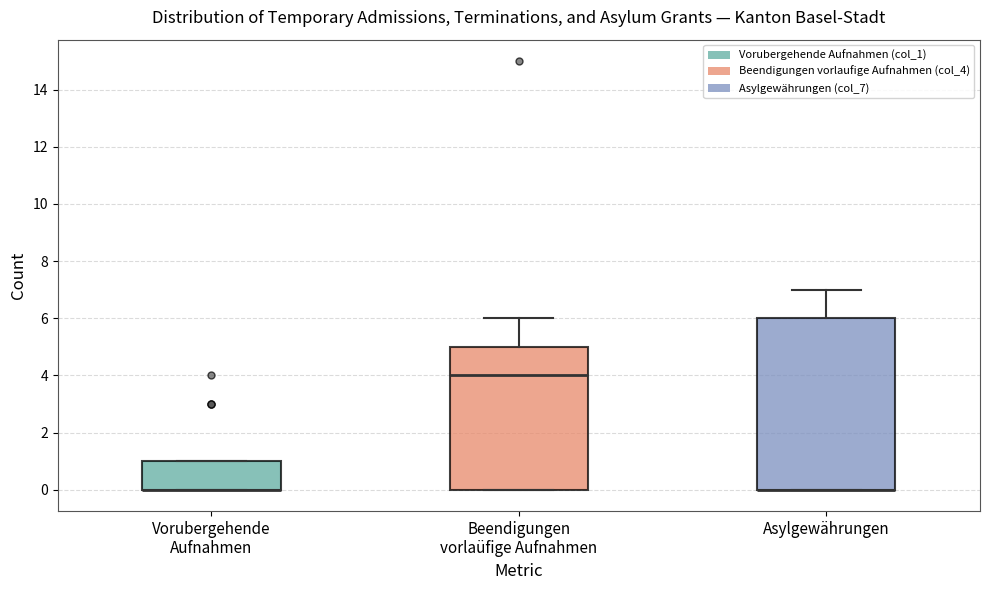

Reading left to right, transcribe this box plot: for each box, give where its median line is, the range the box spans, and where its two whiskers end, as read against the y-axis. The values are not printed on the chart, so give them approximately, as read against the axis.

Vorubergehende Aufnahmen: median 0 (drawn on the box's lower edge), box 0 to 1, whiskers 0 to 1
Beendigungen vorlaüfige Aufnahmen: median 4, box 0 to 5, whiskers 0 to 6
Asylgewährungen: median 0 (drawn on the box's lower edge), box 0 to 6, whiskers 0 to 7